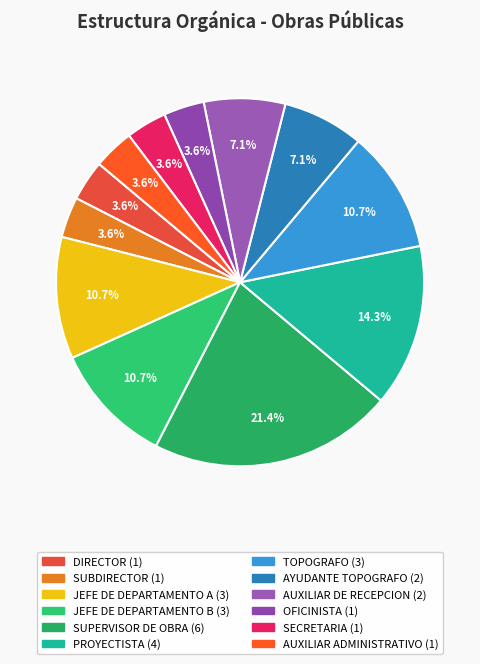

To the nearest percent, what portion does PROYECTISTA represent?

14%